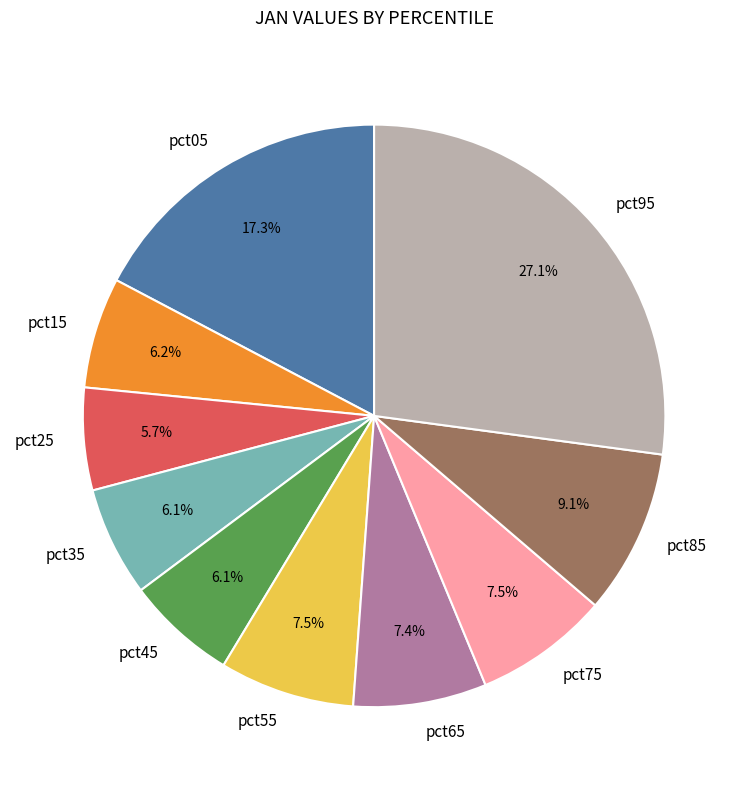

Does pct25 account for over 50% of the chart?

No